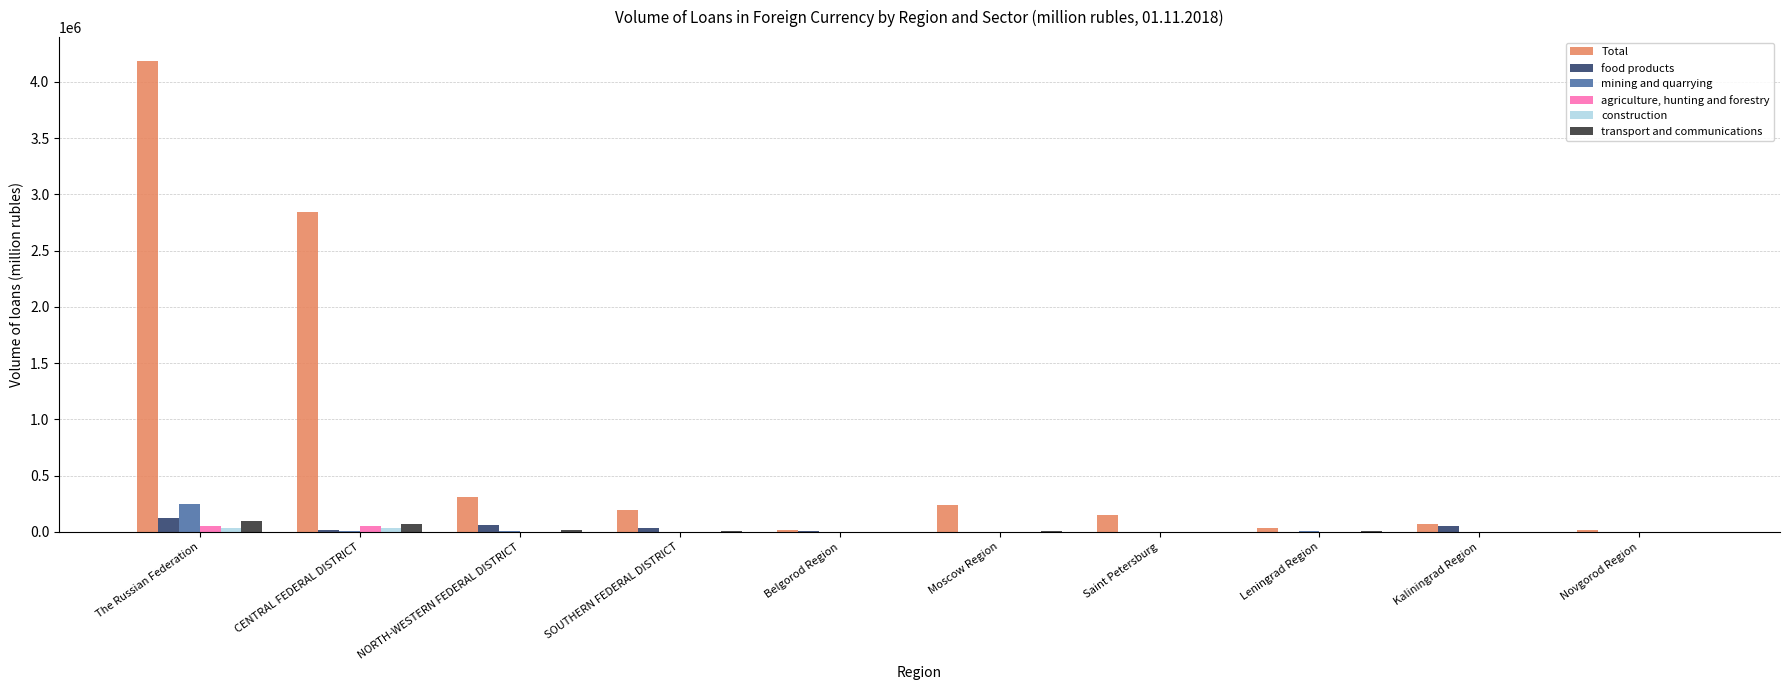

At which category is the sum across all series the highest?

The Russian Federation